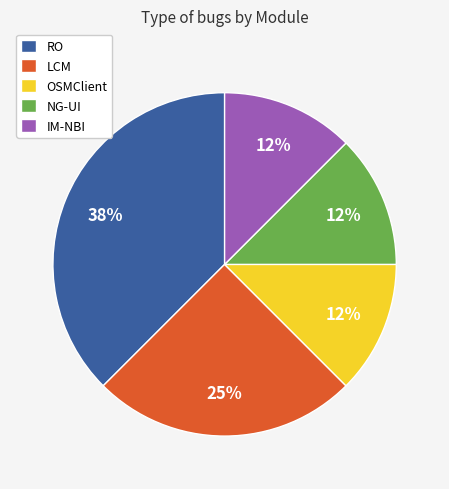

How many segments does this pie chart have?

5